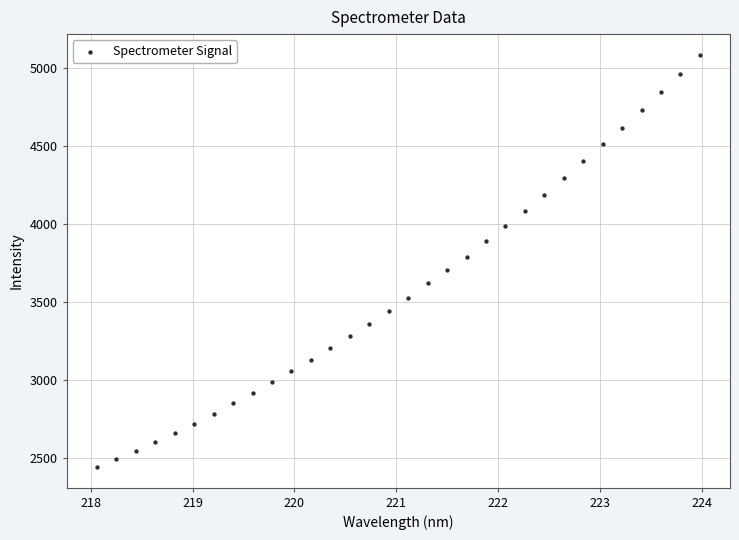

What is the range of Y values (max minus min)?

2645.1